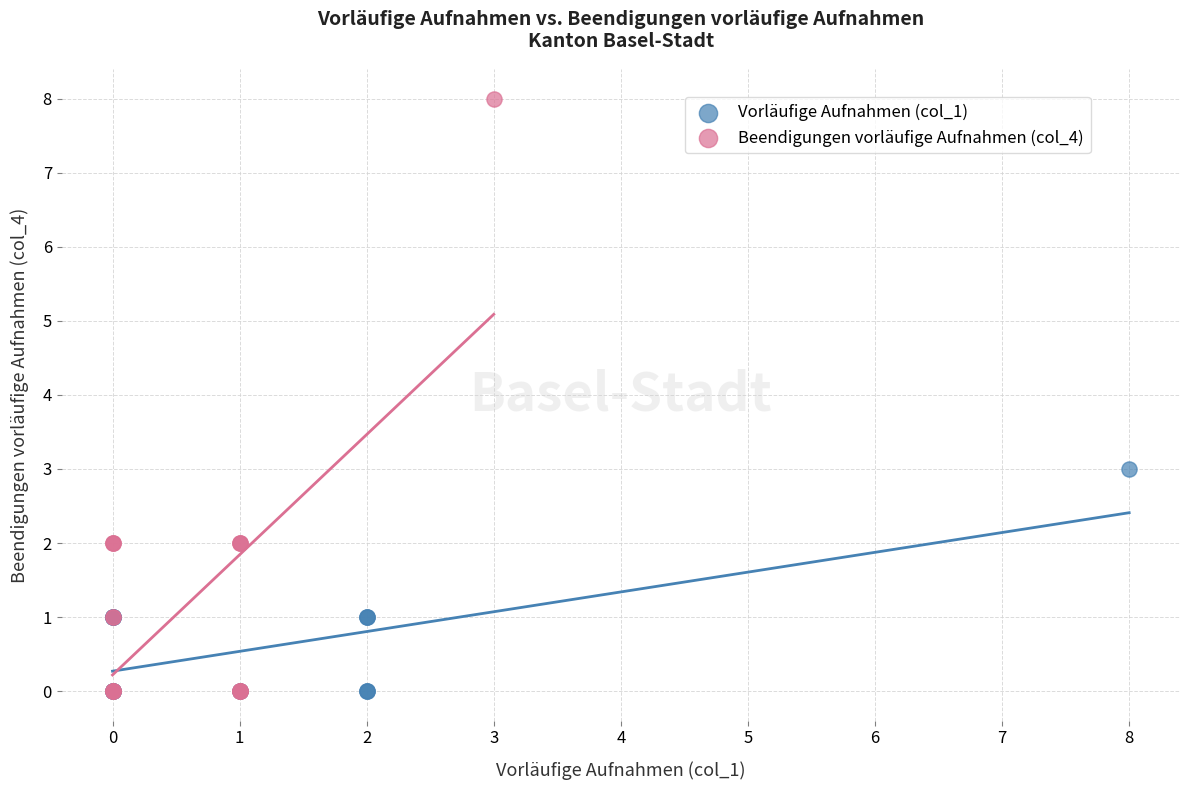

Which series reaches the maximum Y coordinate?

Beendigungen vorläufige Aufnahmen (col_4)